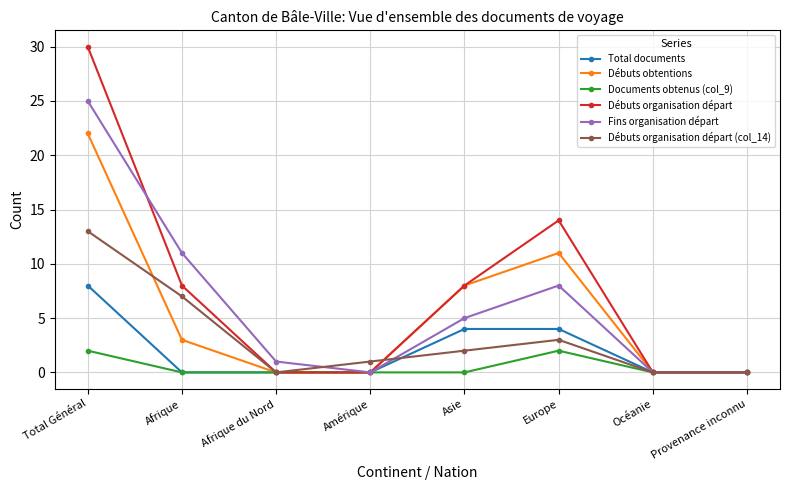

Does the chart have visible grid lines?

Yes